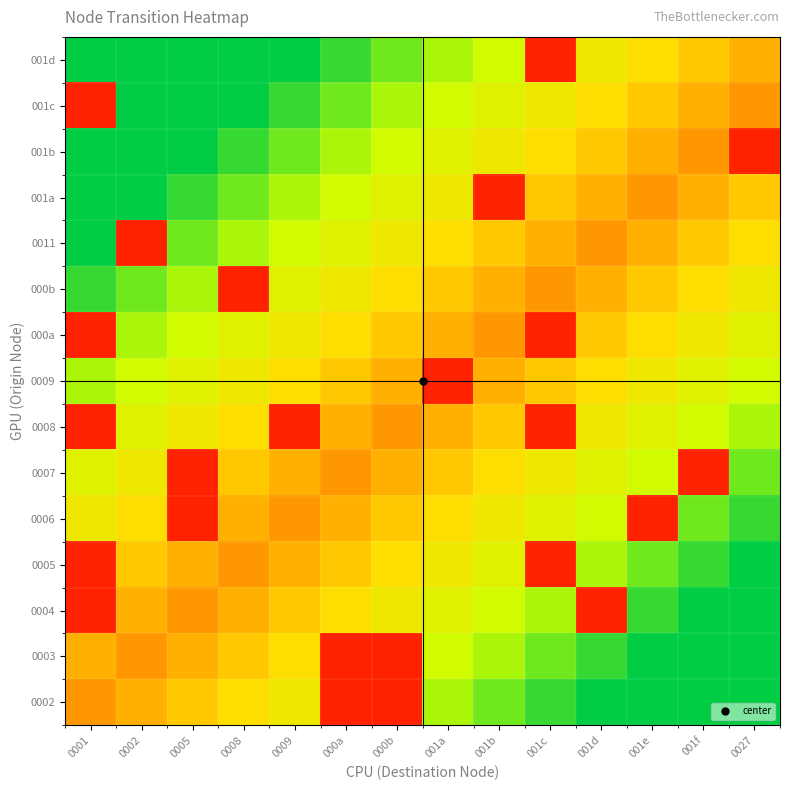

Which has a higher value, 001b or 0009?

001b